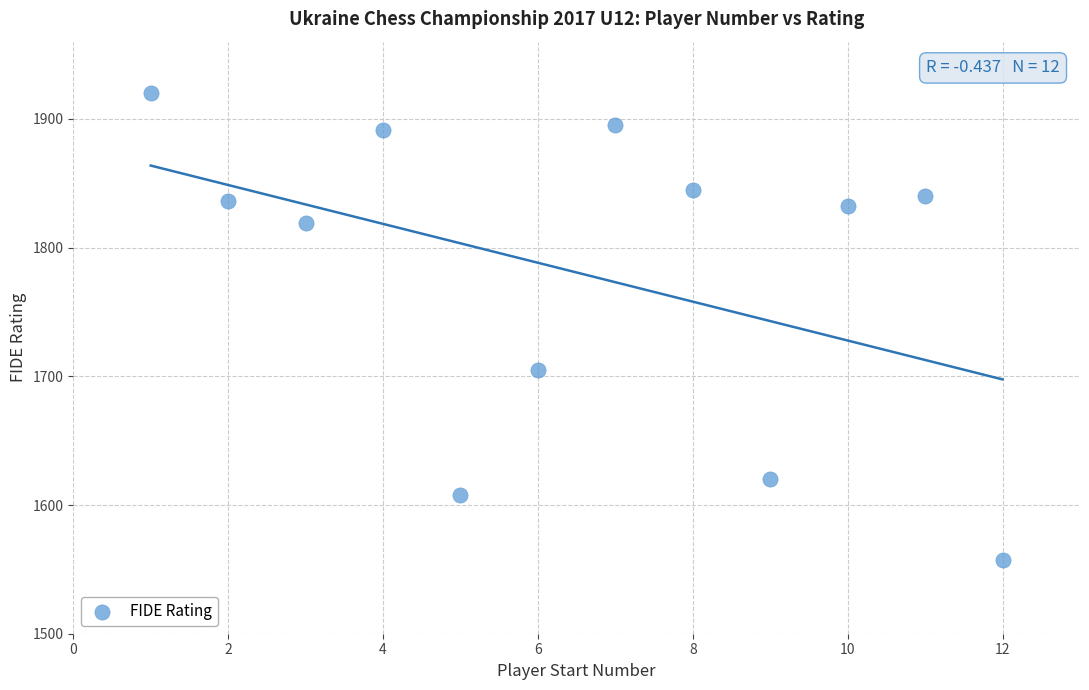

What Y value in the scatter plot is closest to 1738?

1705